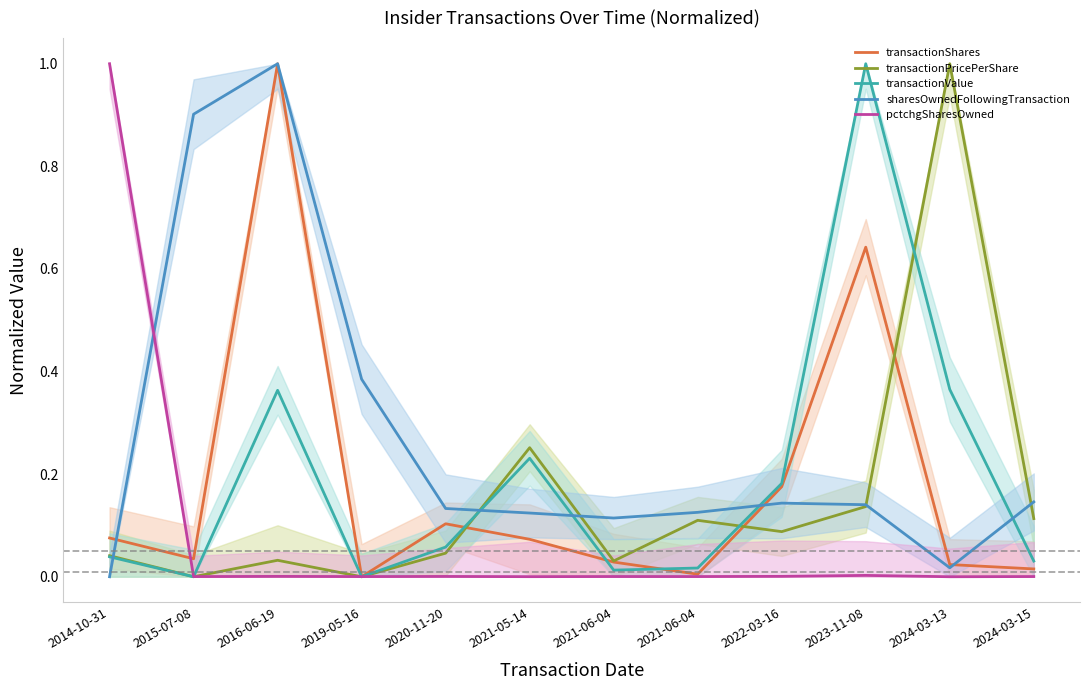

What is the label of the 2nd point from the left?

2015-07-08